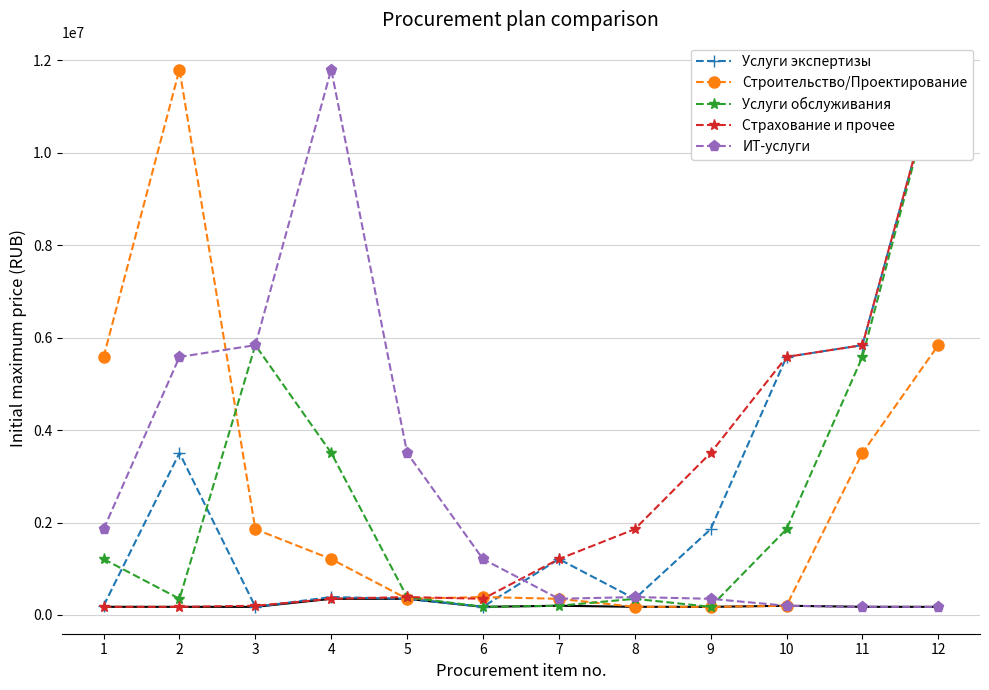

At which label does Строительство/Проектирование reach its peak?

2